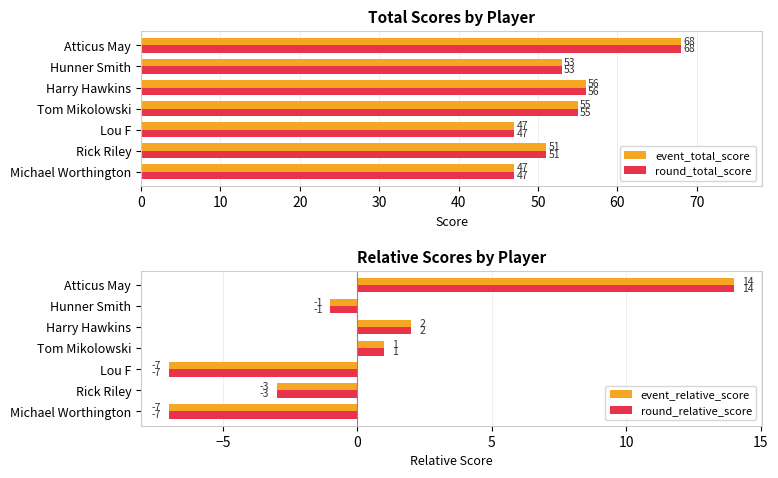

How many values in event_relative_score are below zero?

4